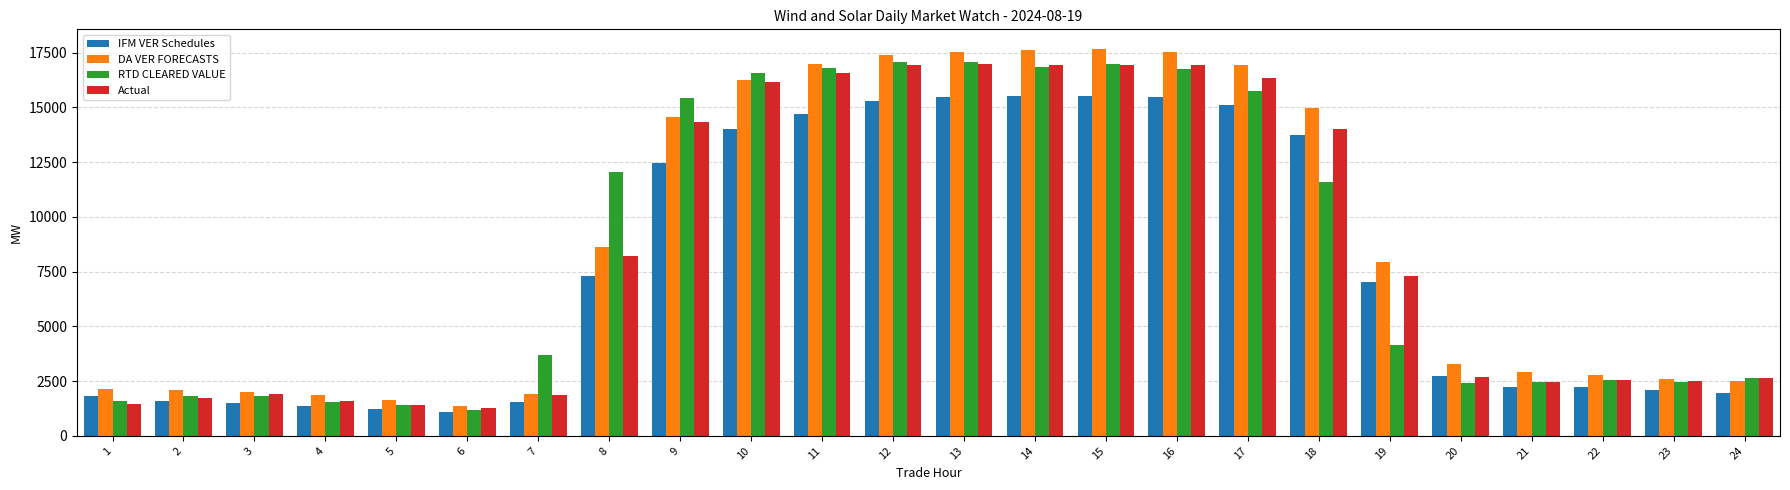

How many groups of bars are there?

24